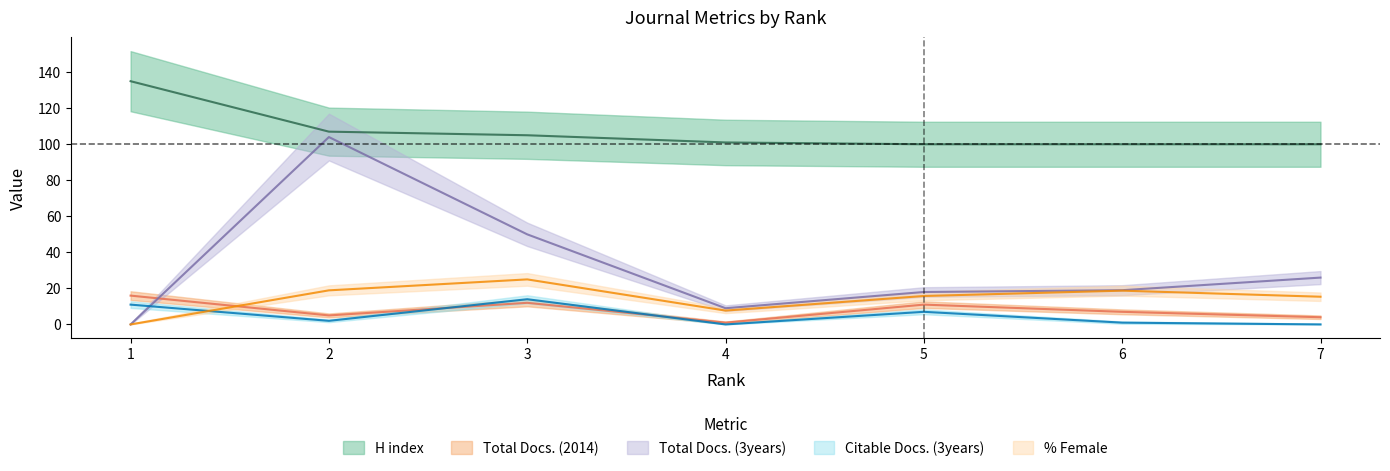

What is the value of the Total Docs. (2014) point at the 6th from the left?

7.0